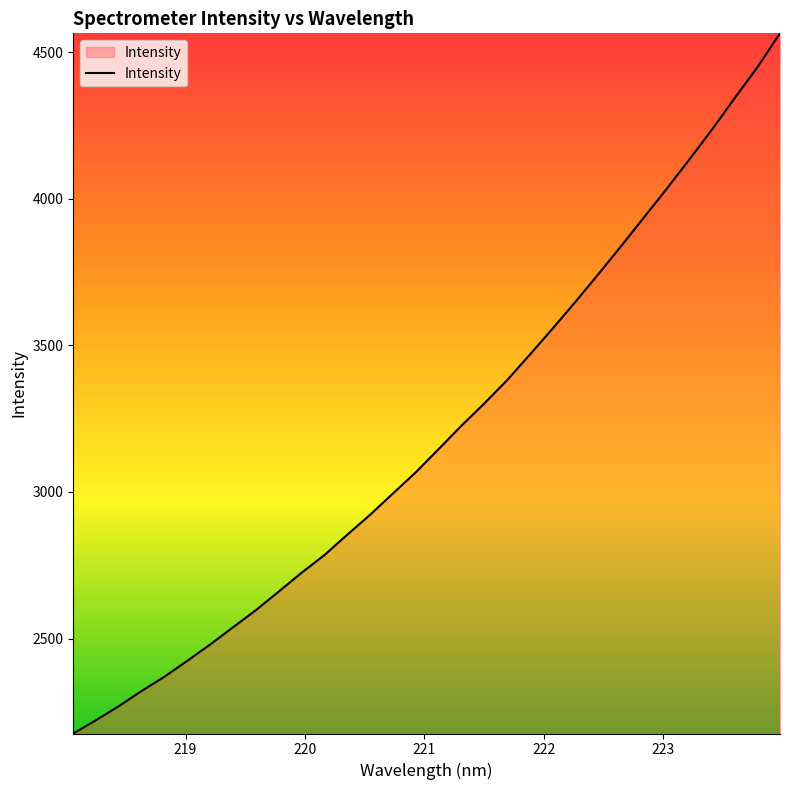

What is the smallest value displayed?

2176.1